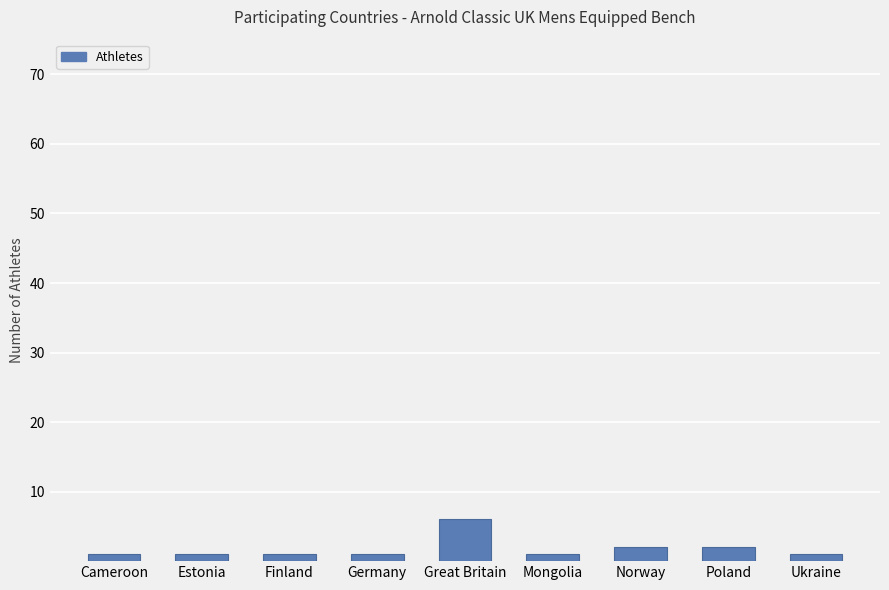

Count the number of categories in the chart.

9